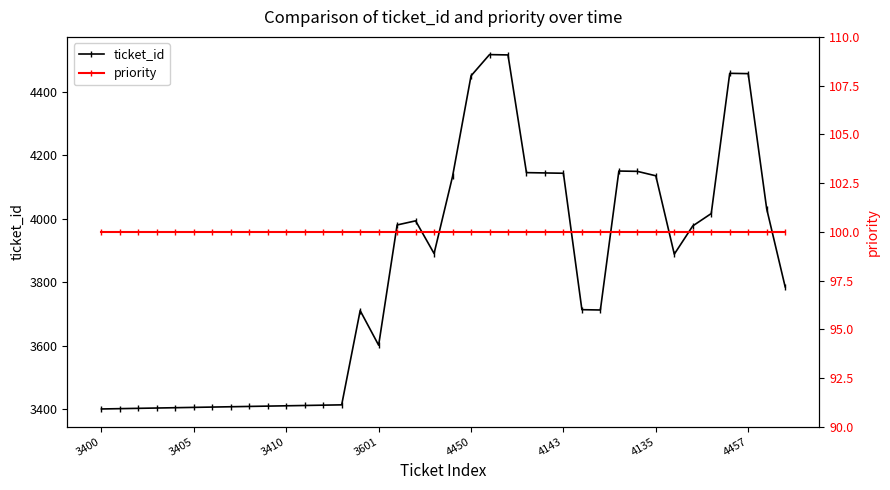

True or false: priority has more than 2 points higher than both neighbors.

False